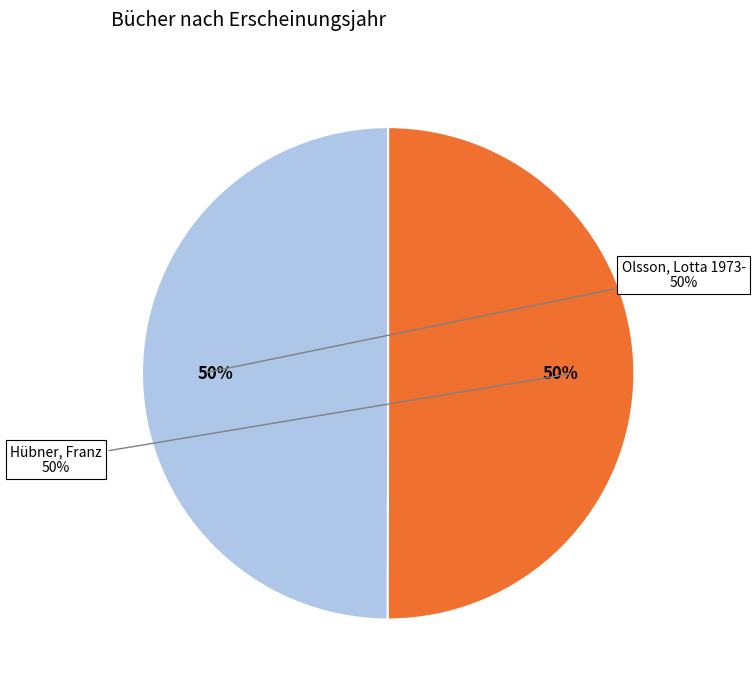

Is the sum of Hübner, Franz and Olsson, Lotta 1973- greater than half?

Yes